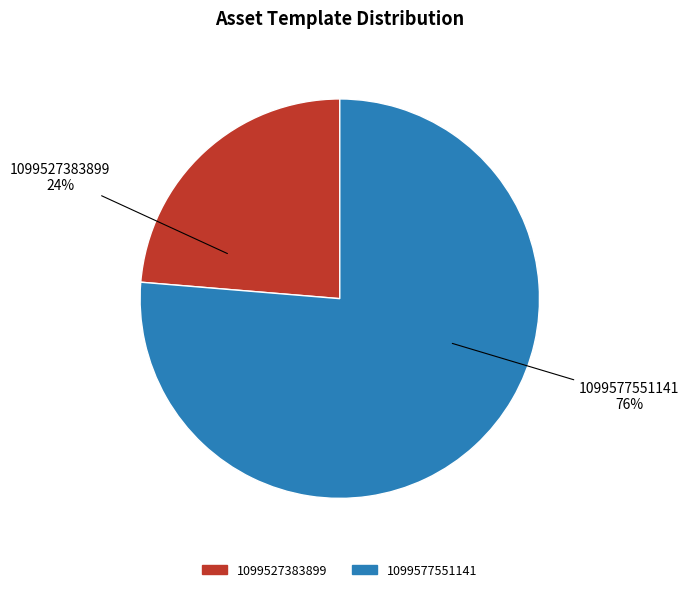

Which slice is the largest?

1099577551141